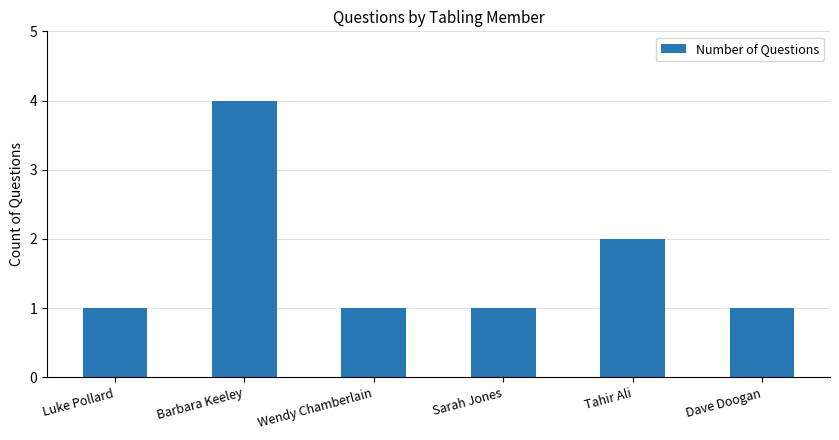

Is it true that the value at Tahir Ali is 1?

False